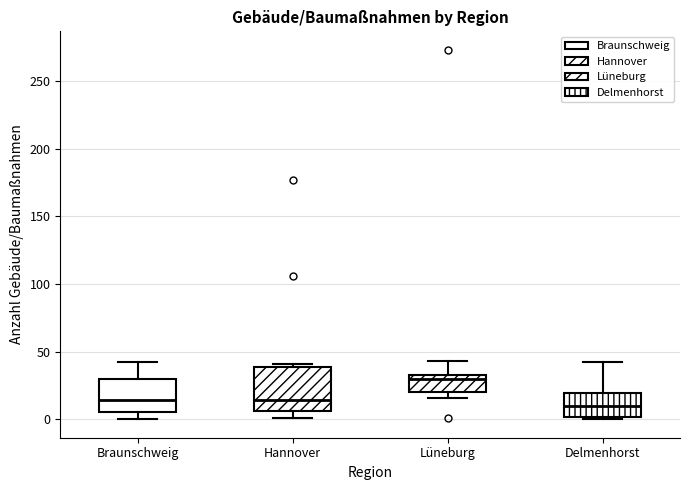

Where does the median line of the box for Braunschweig sit on the y-axis? The values are not printed on the chart, so give them approximately, as read against the axis.

15